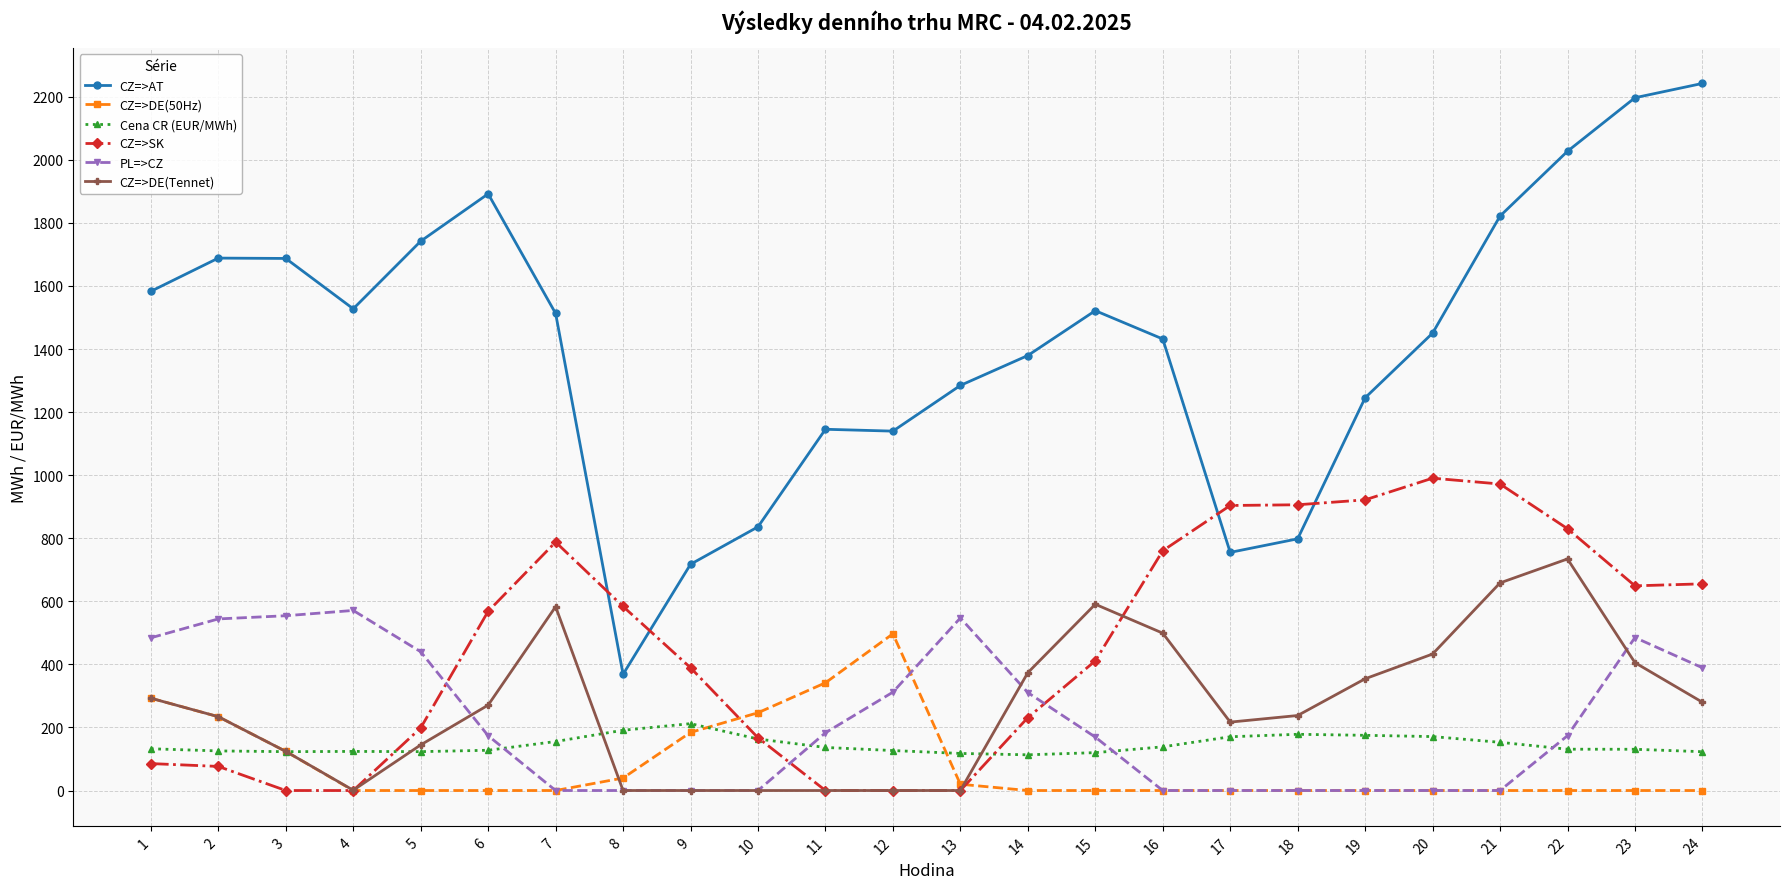

What is the sum of all CZ=>AT values?

33993.8